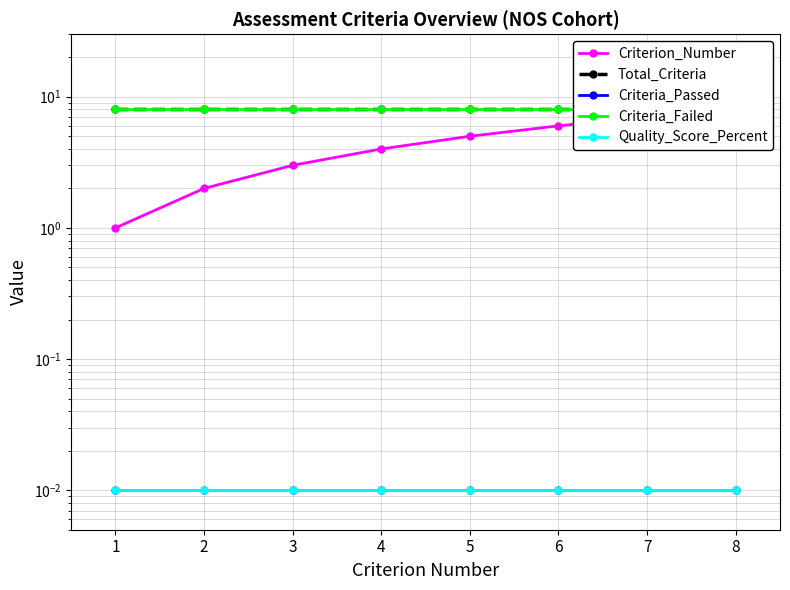

What is the spread (max minus min) of values at 1?

8.0